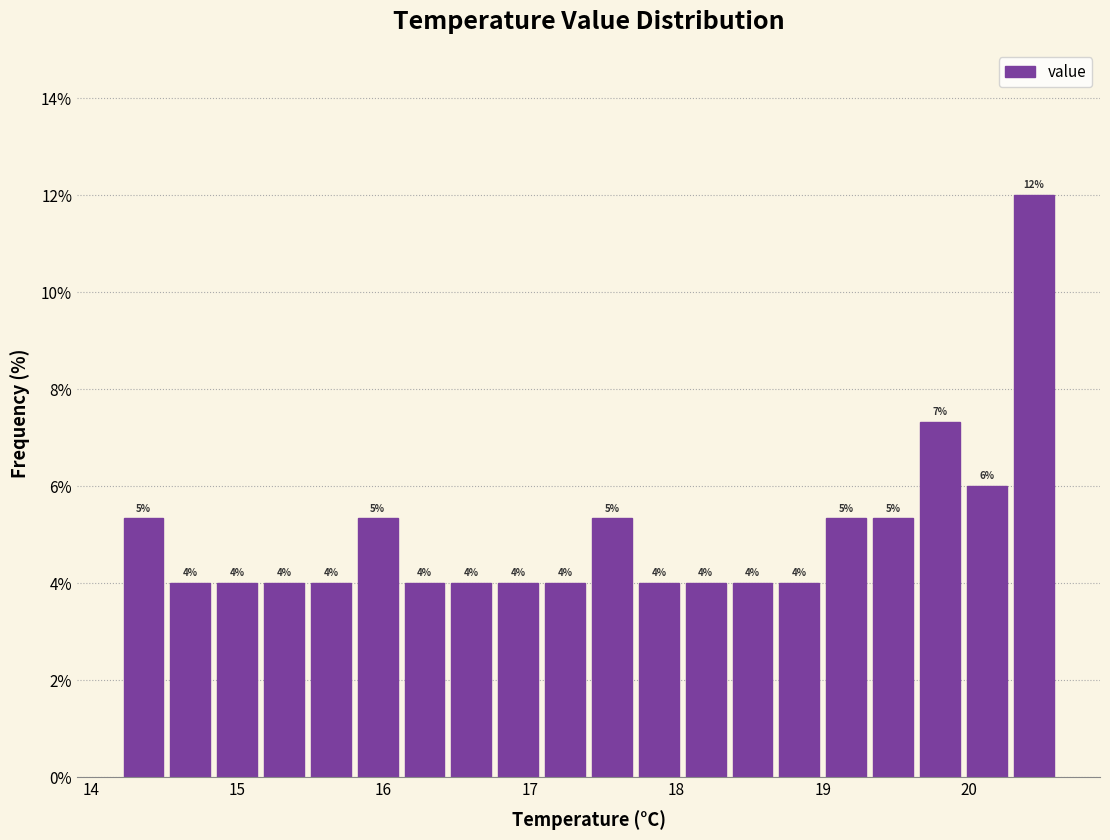

Around what value on the x-axis is the tallest bar? Give the approximate position of its centre, as read against the axis.

20.4